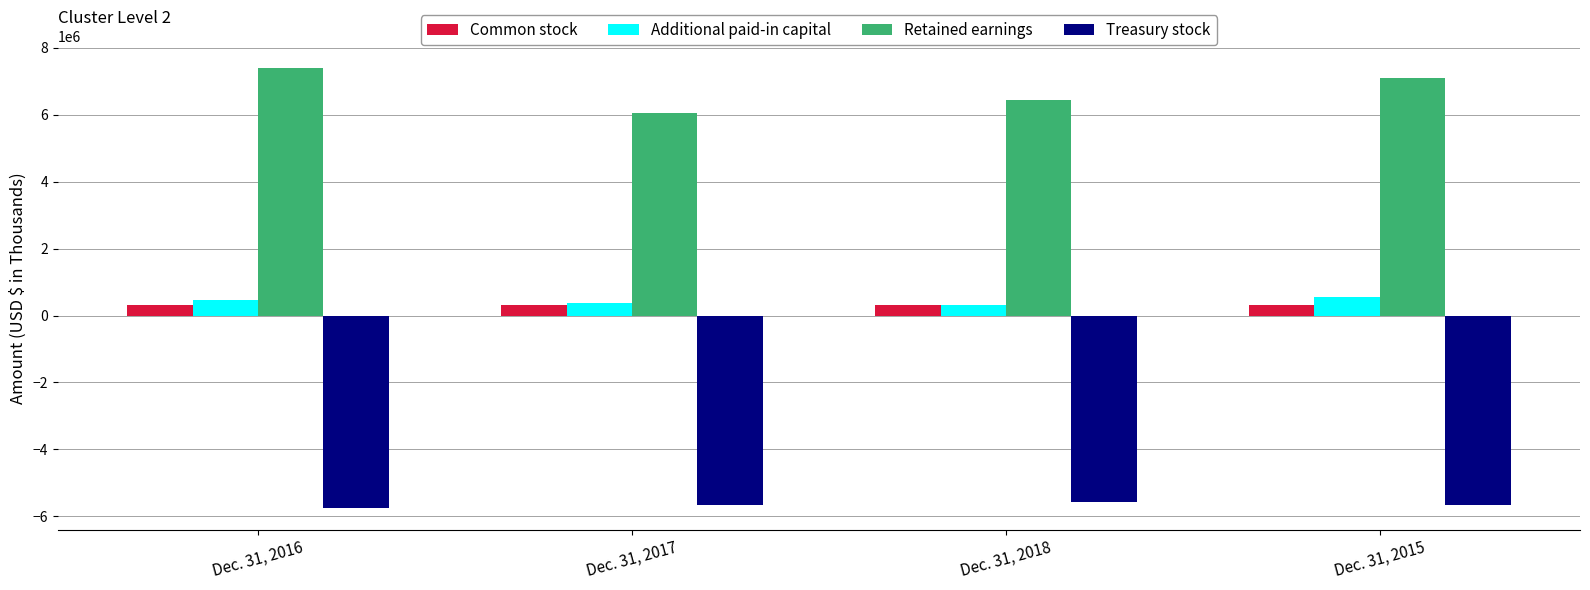

Which series has the widest spread of values?

Retained earnings